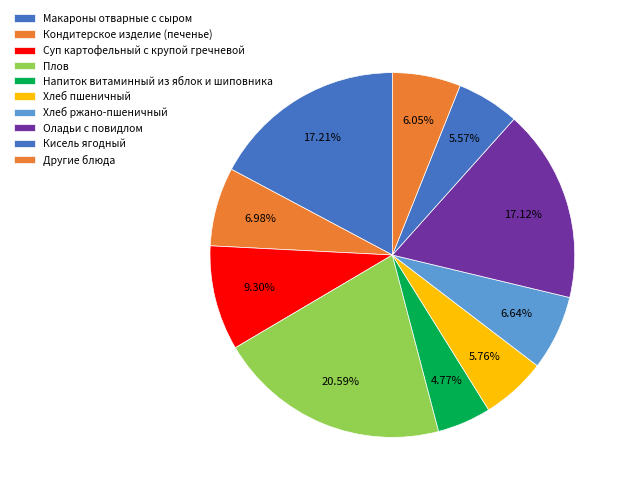

How many segments does this pie chart have?

10